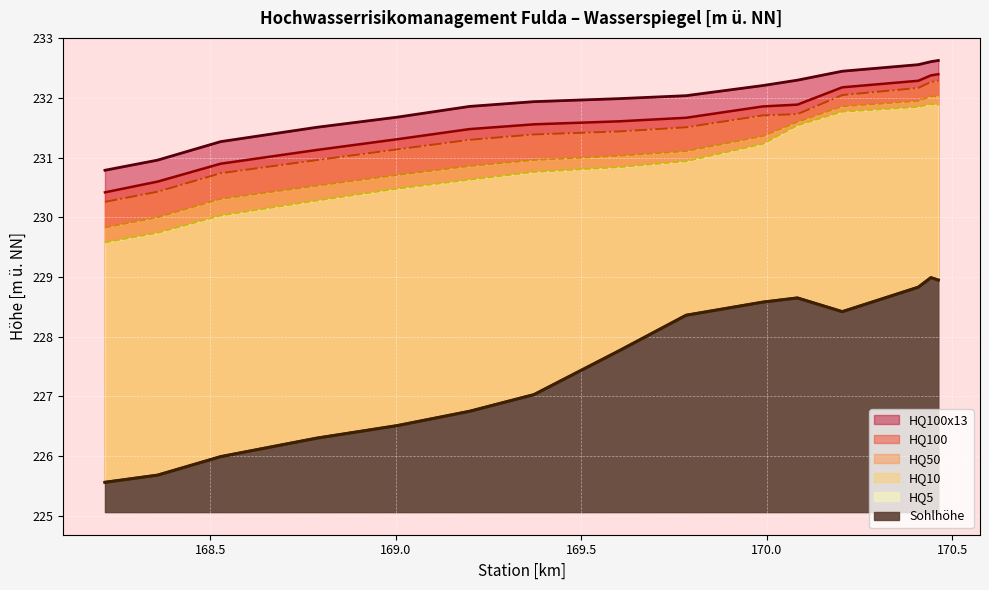

Between 169.199 and 170.409, which is larger?

170.409